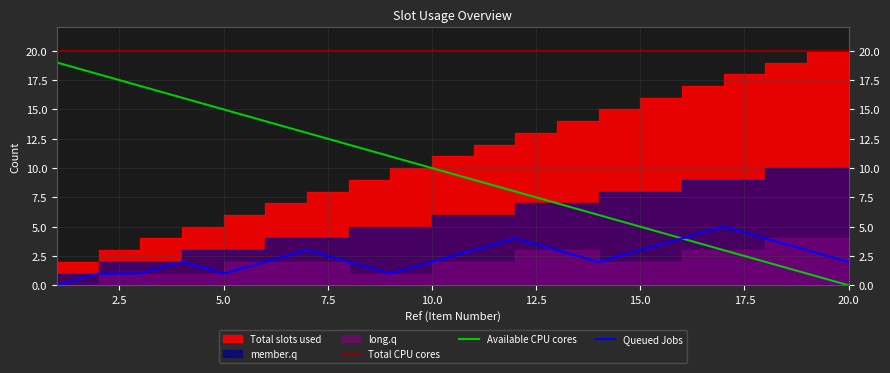

True or false: Total CPU cores and Queued Jobs intersect in this chart.

False